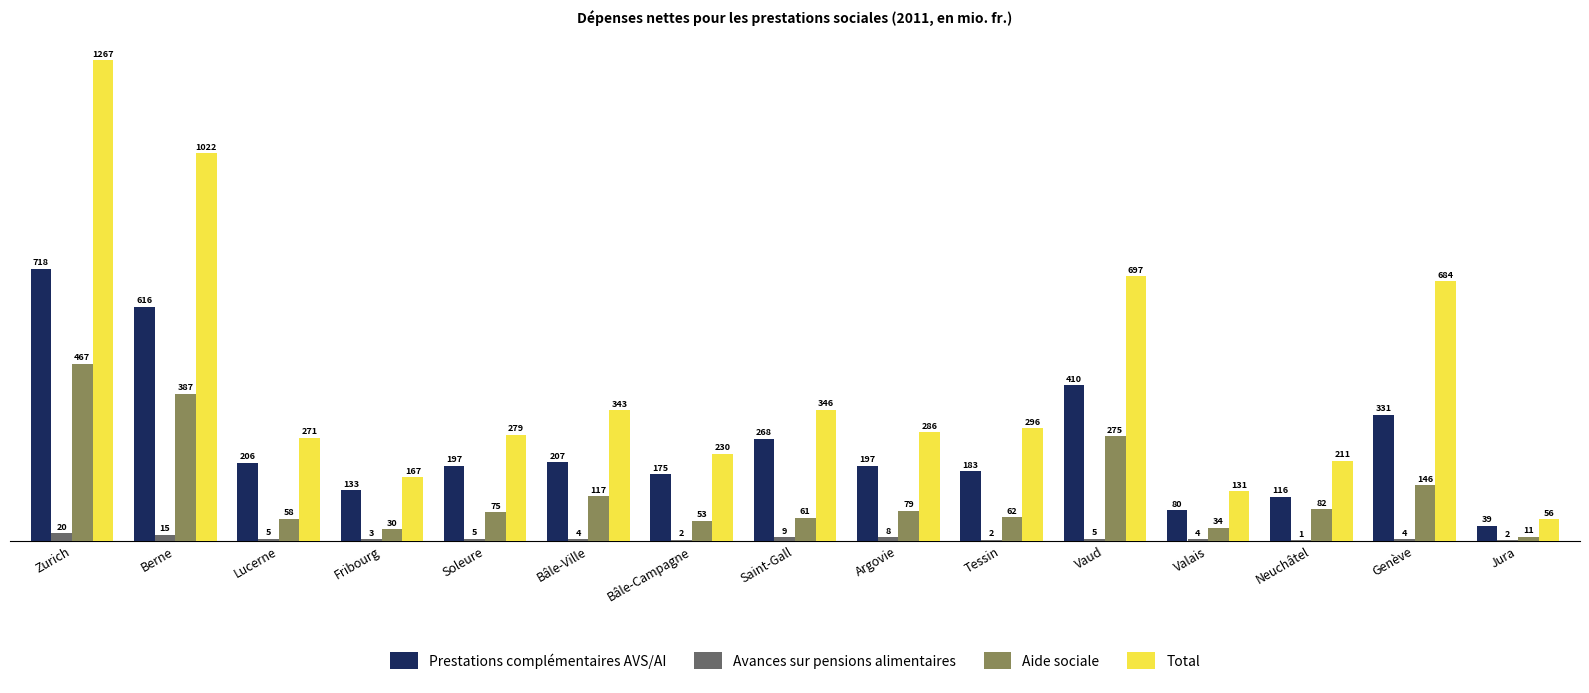

Are the bars horizontal?

No